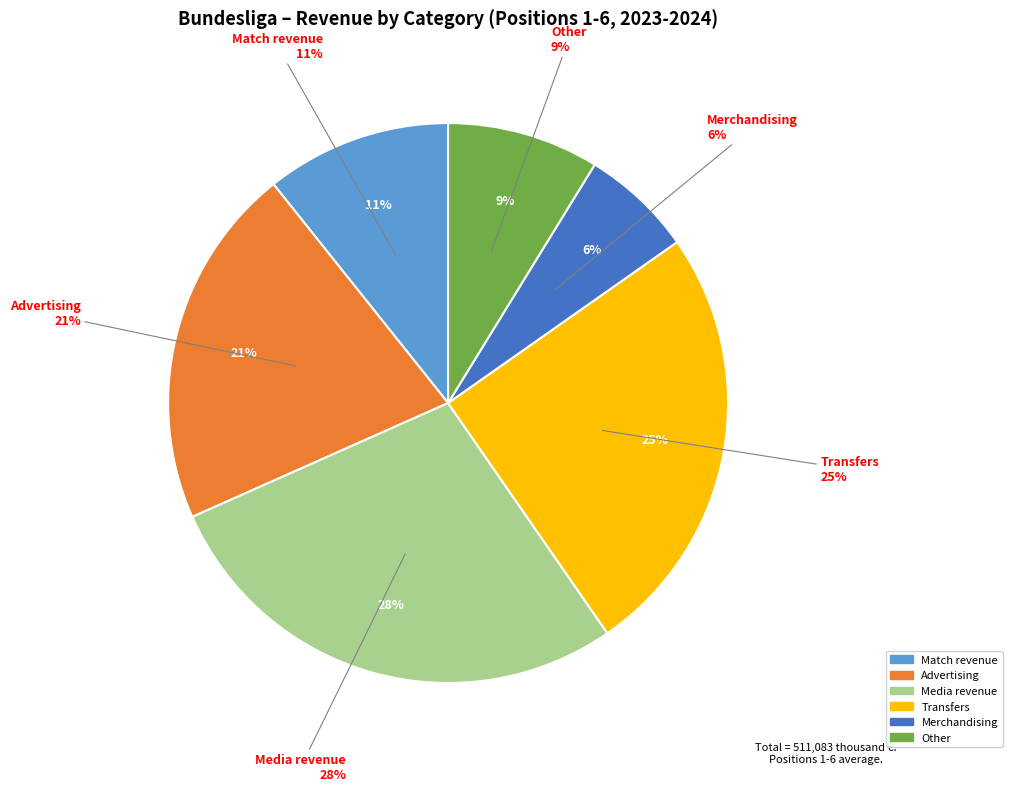

The Media revenue slice represents 28% of the pie. True or false?

True